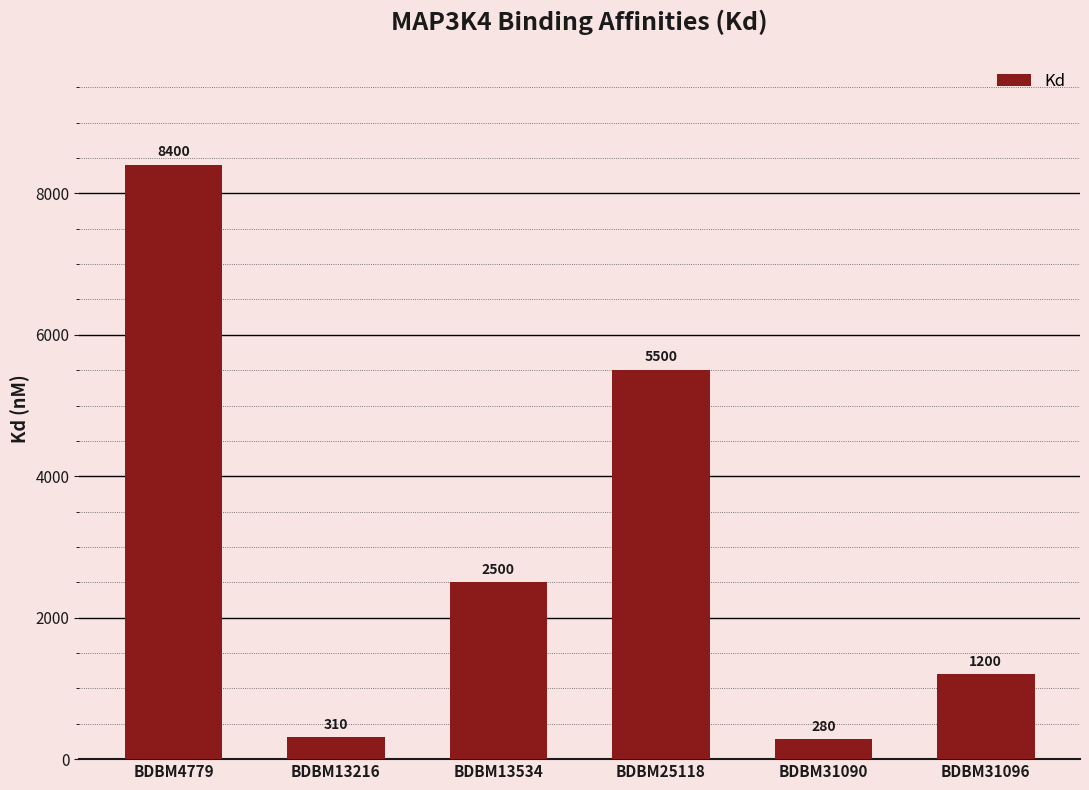

What is the sum of the values at BDBM31090 and BDBM31096?

1480